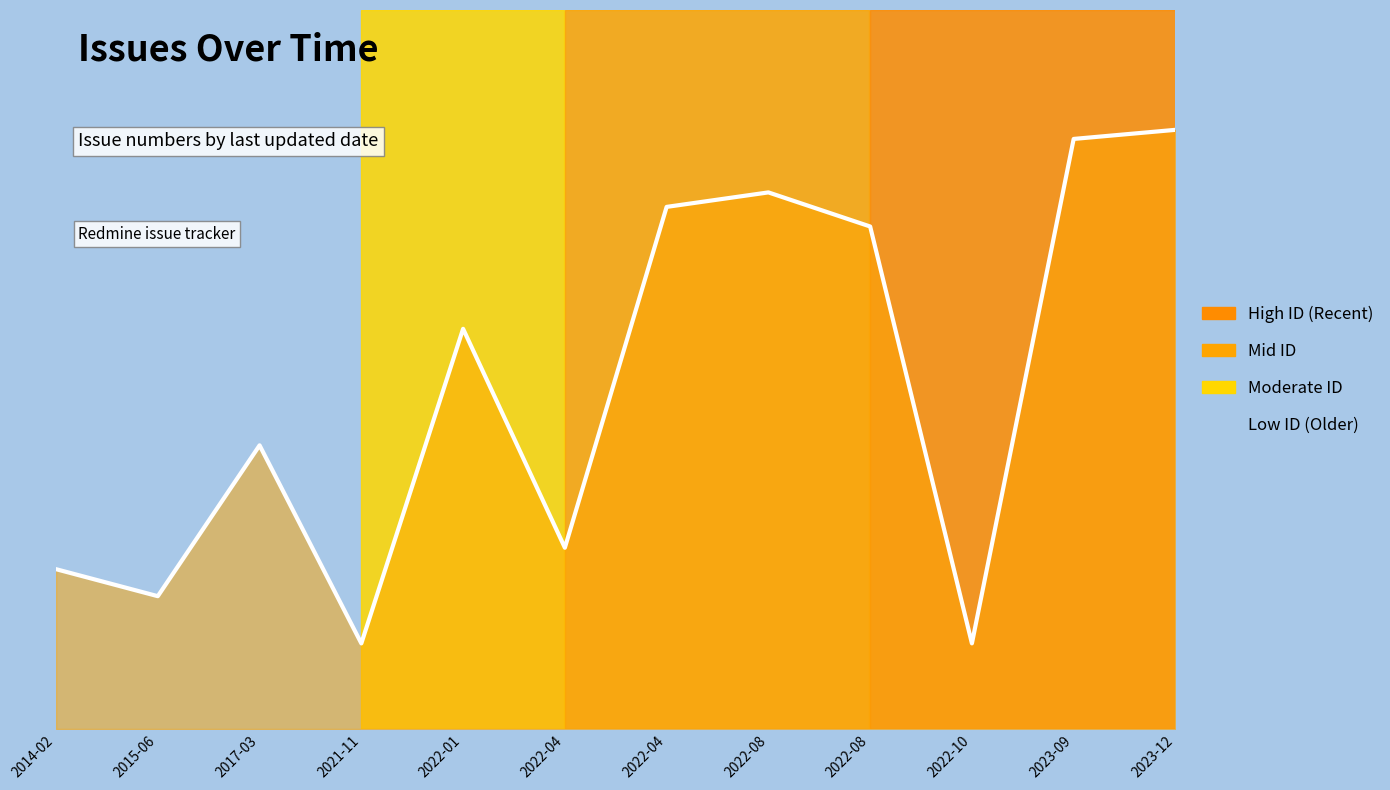

Rank the categories by value from highest to lowest.

2023-12, 2023-09, 2022-08, 2022-04, 2022-08, 2022-01, 2017-03, 2022-04, 2014-02, 2015-06, 2022-10, 2021-11